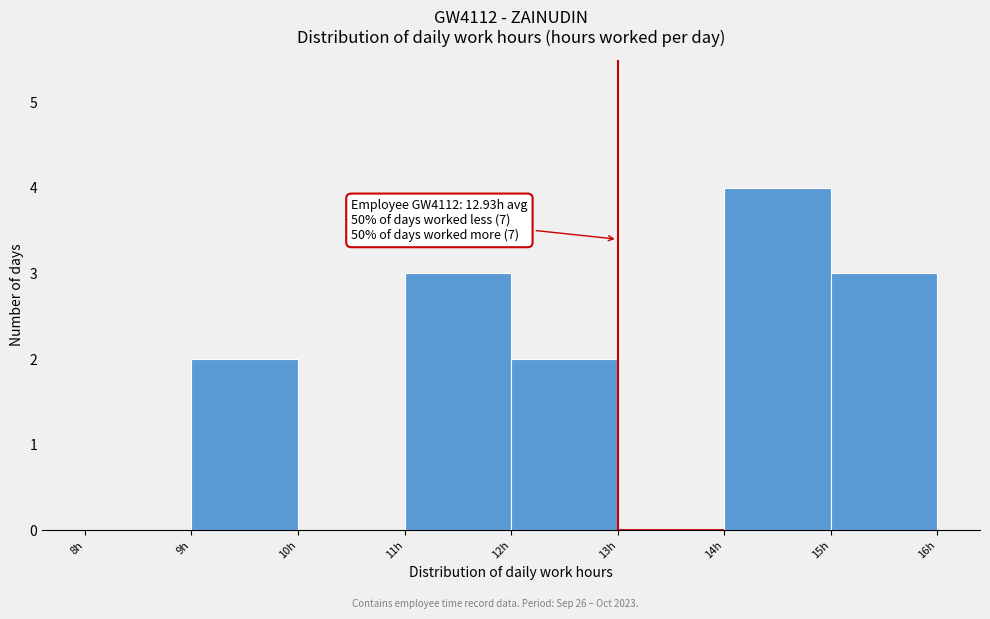

Over which range of the x-axis is the bar tallest?

14 to 15